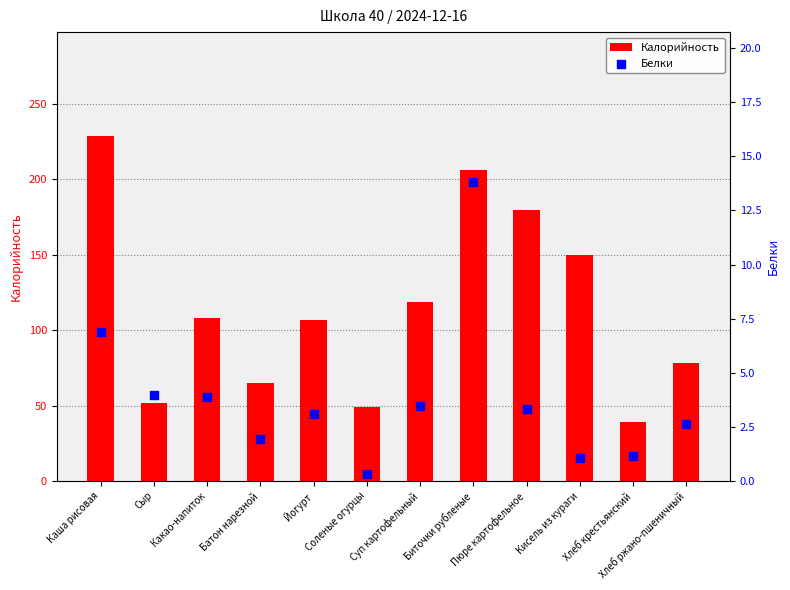

Which series has the largest Y range (max minus min)?

Калорийность